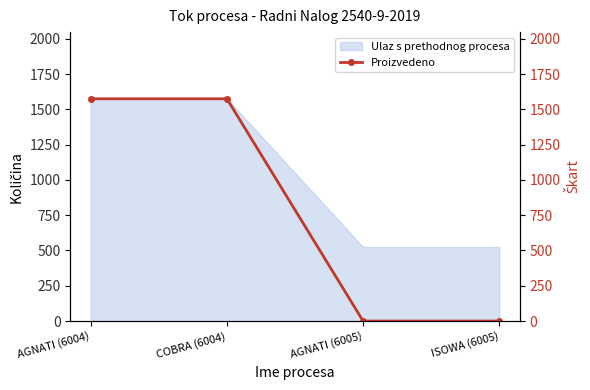

Which category has the highest value across all series?

AGNATI (6004)